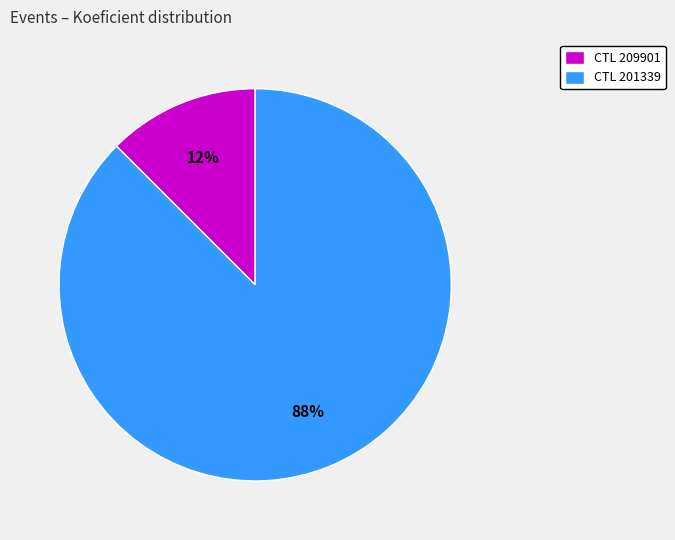

Is there any slice that represents more than half of the pie?

Yes